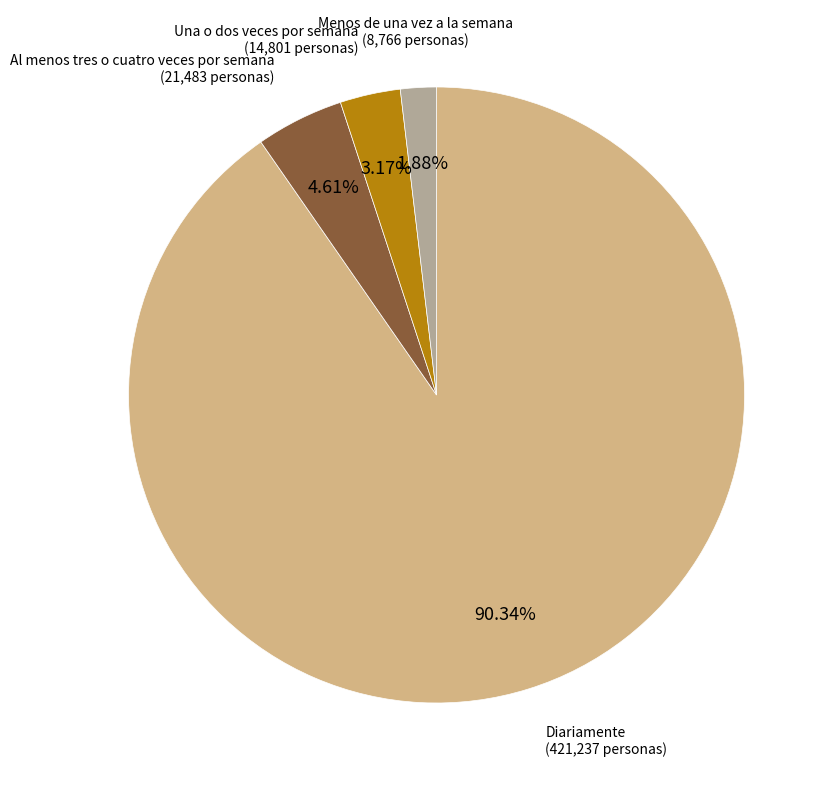

Is there a majority slice in this chart?

Yes